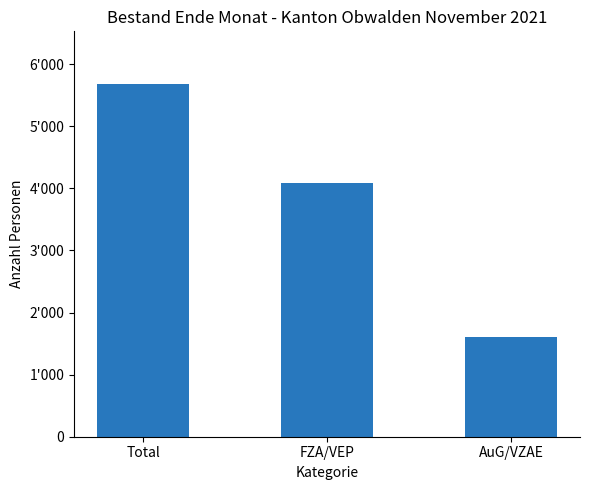

The value at AuG/VZAE is 2517. True or false?

False